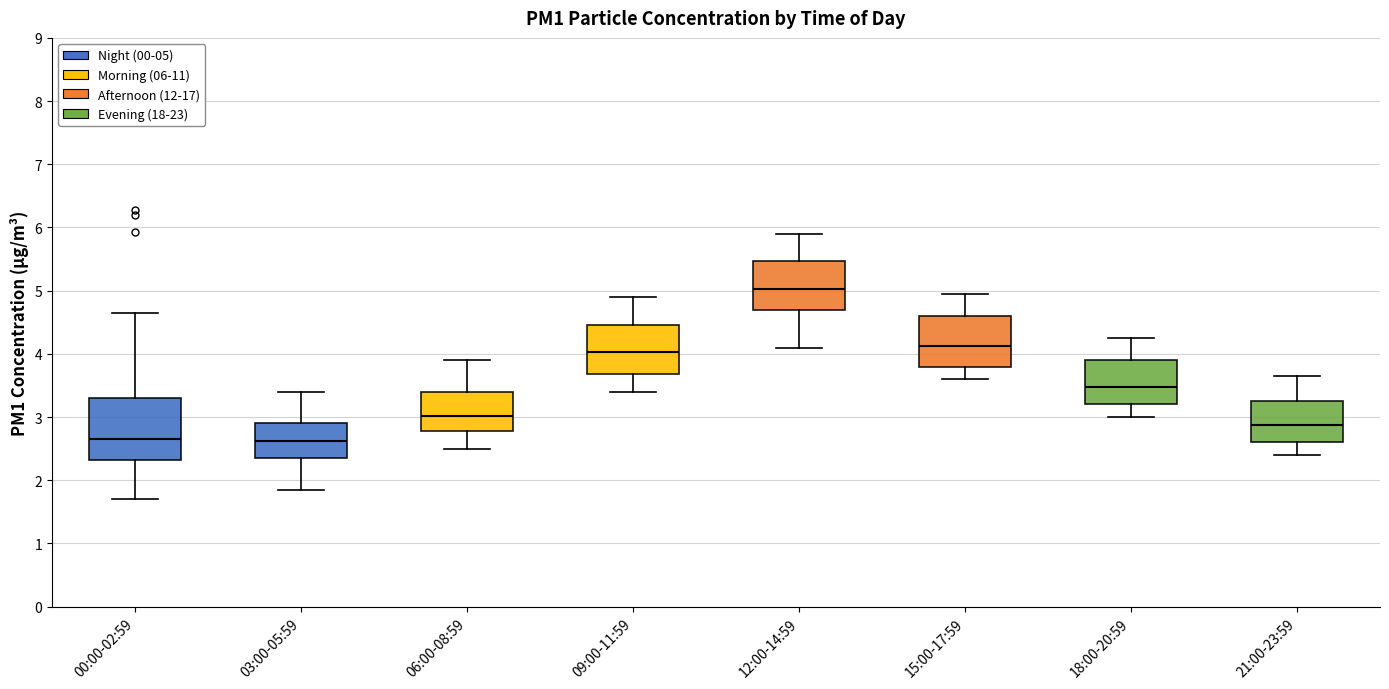

Where is the lower edge of the box for 09:00-11:59 on the y-axis? The values are not printed on the chart, so give them approximately, as read against the axis.

3.7